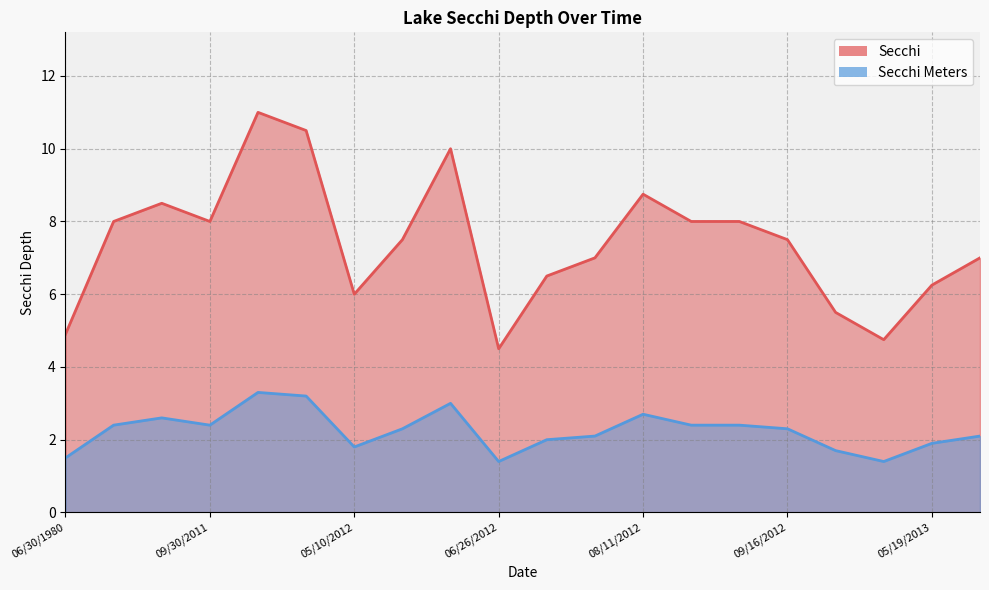

Is it true that Secchi Meters equals 0.6 at 07/30/2012?

False